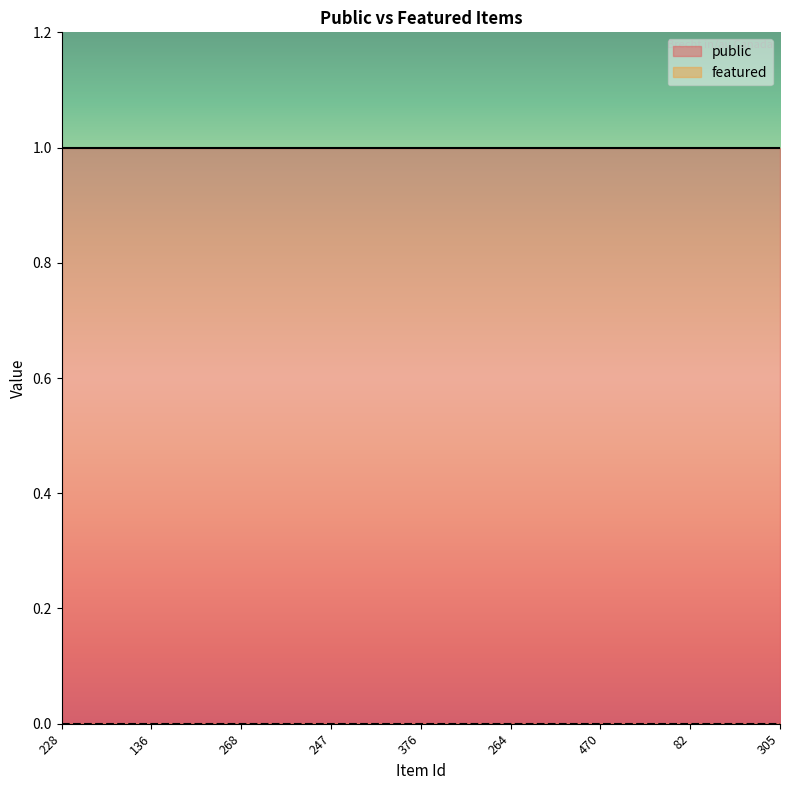

True or false: public has more than 2 points higher than both neighbors.

False